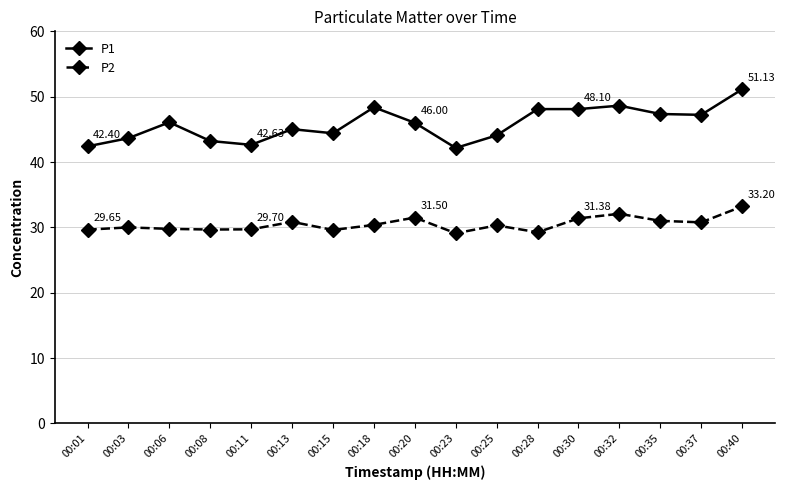

Is the value of P1 at 00:13 greater than the value of P2 at 00:18?

Yes